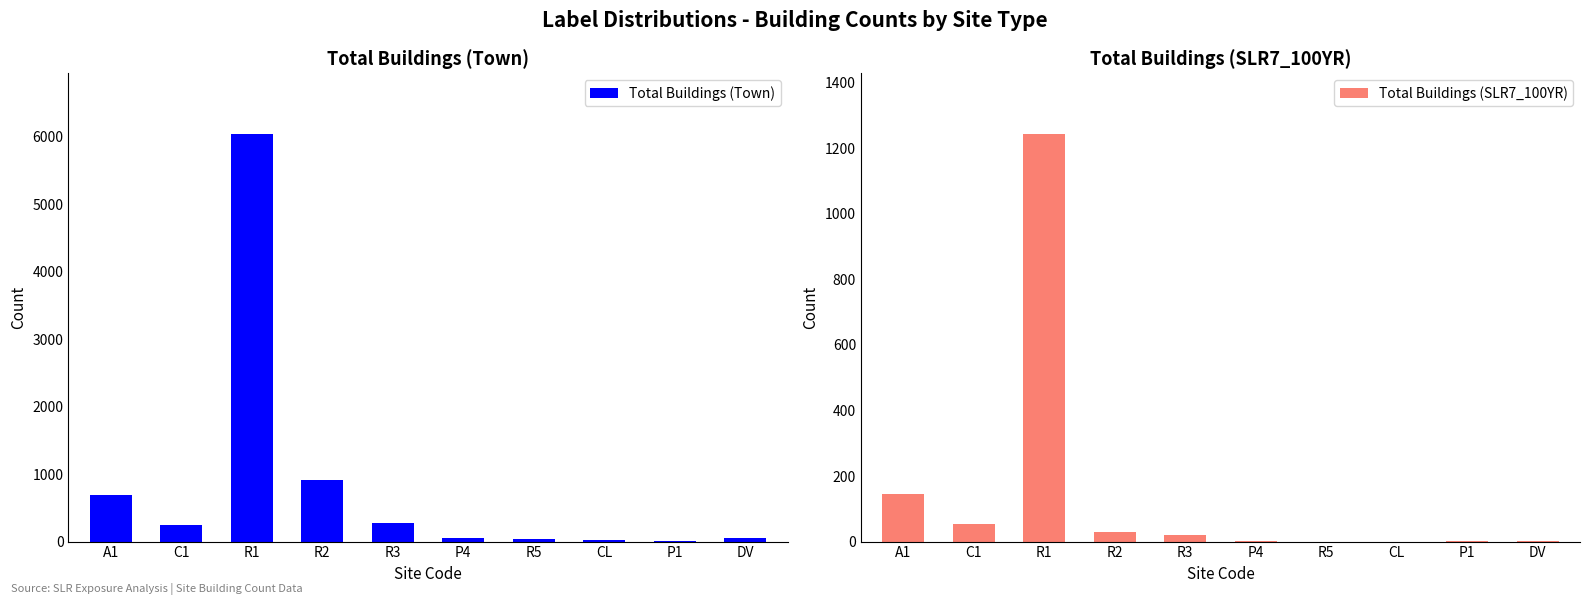

What is the label of the 1st bar from the right?

DV